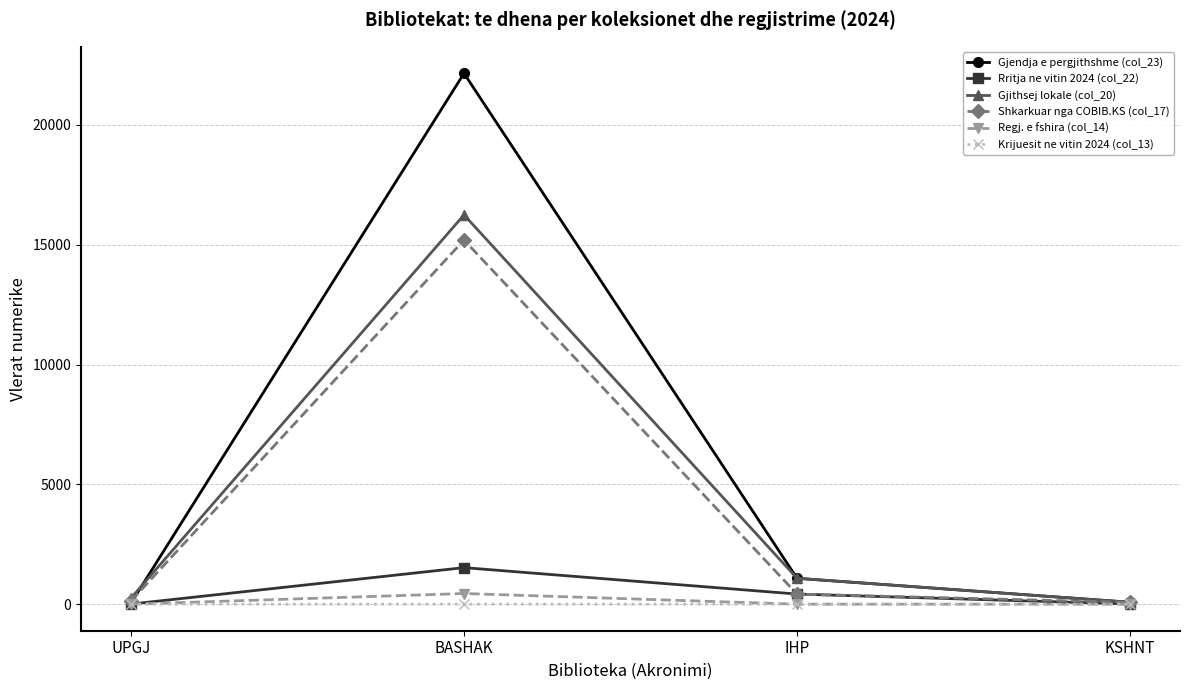

What is the label of the 2nd point from the right?

IHP